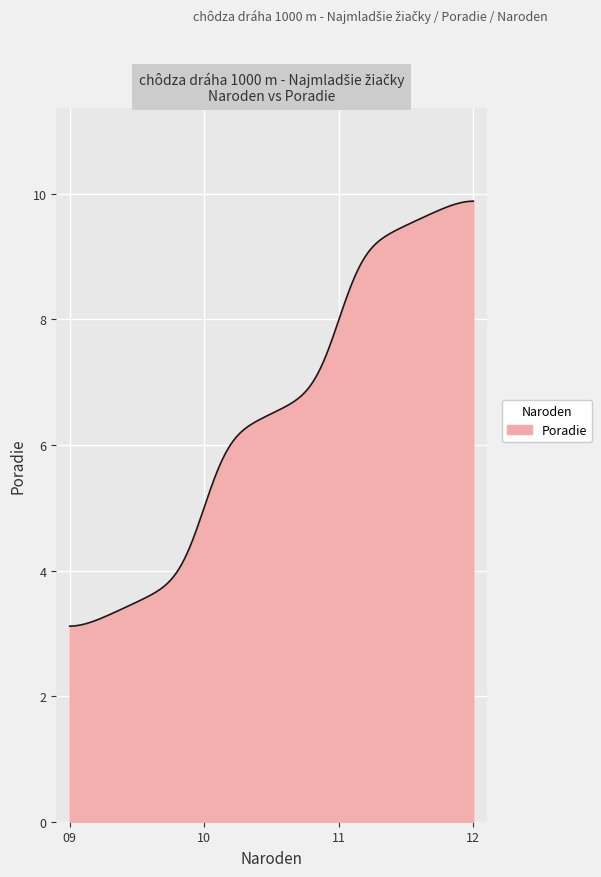

What is the maximum value shown in the chart?

9.9